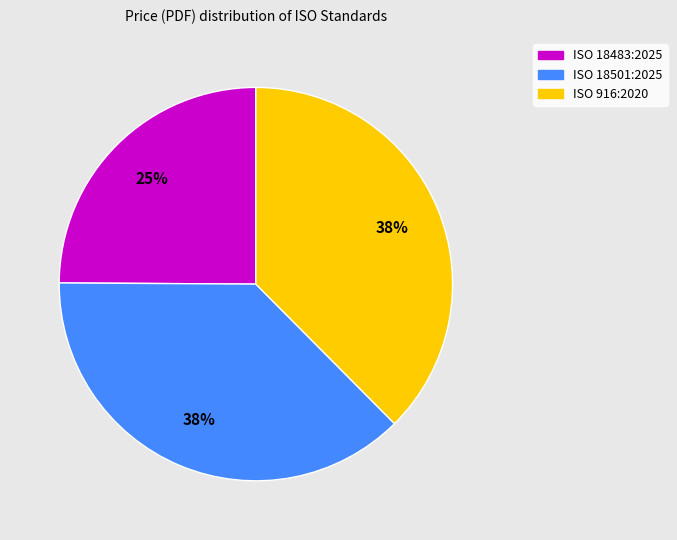

Is it true that ISO 916:2020 is 38% of the pie?

True